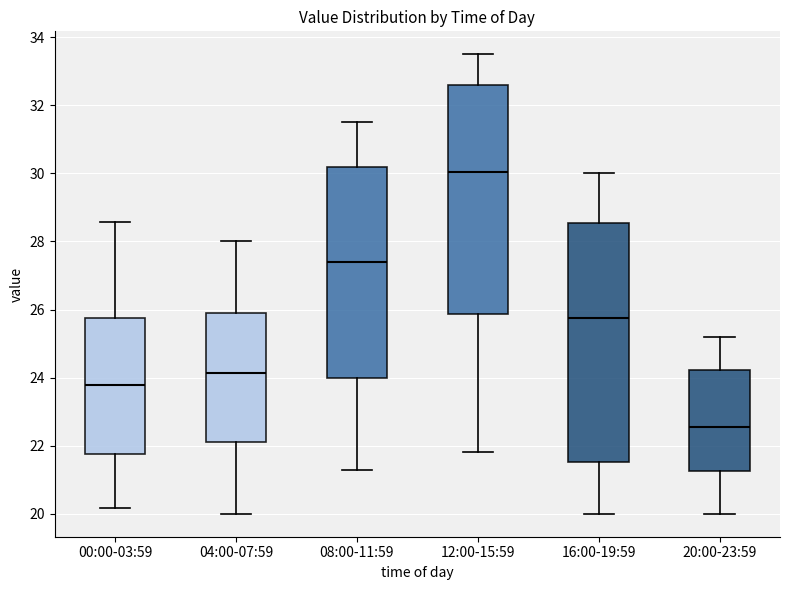

Which box's median line is the highest?

12:00-15:59